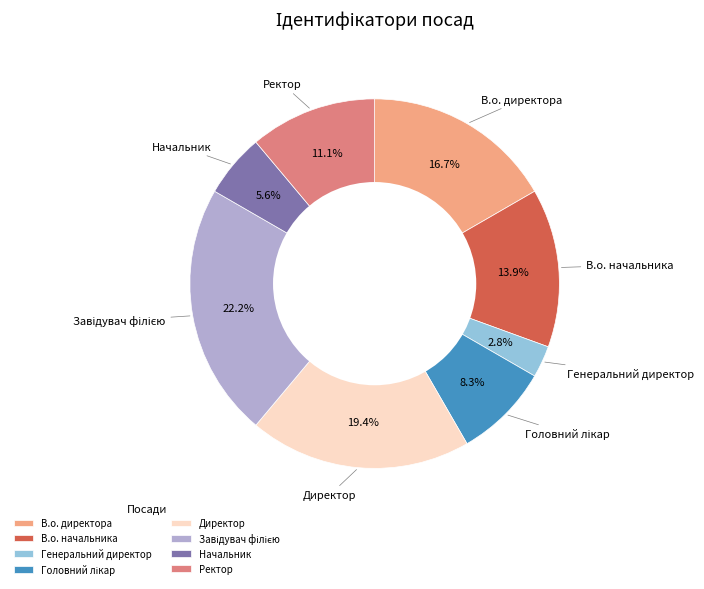

Is there any slice that represents more than half of the pie?

No